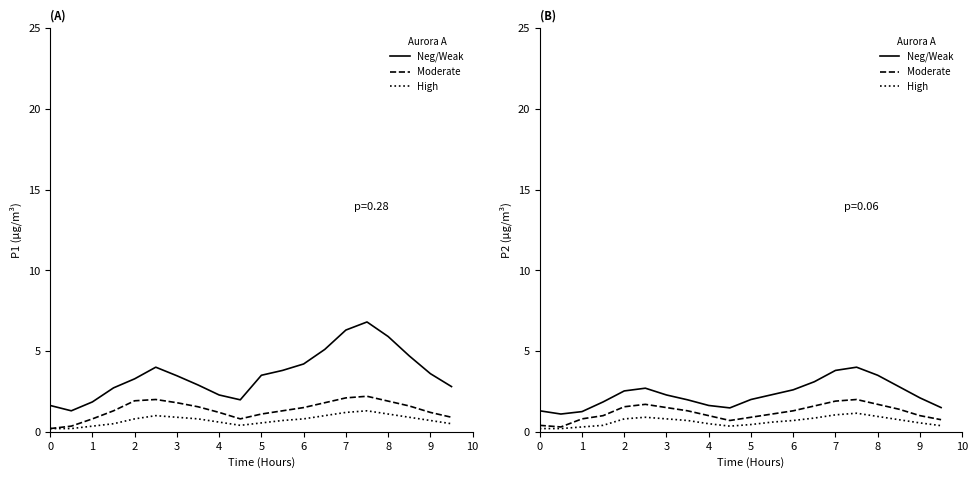

List the series in order of their overall mean, lowest first.

High, Moderate, Neg/Weak